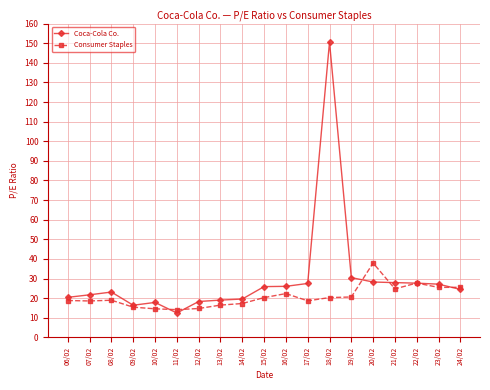

What is the label of the 15th point from the right?

10/02